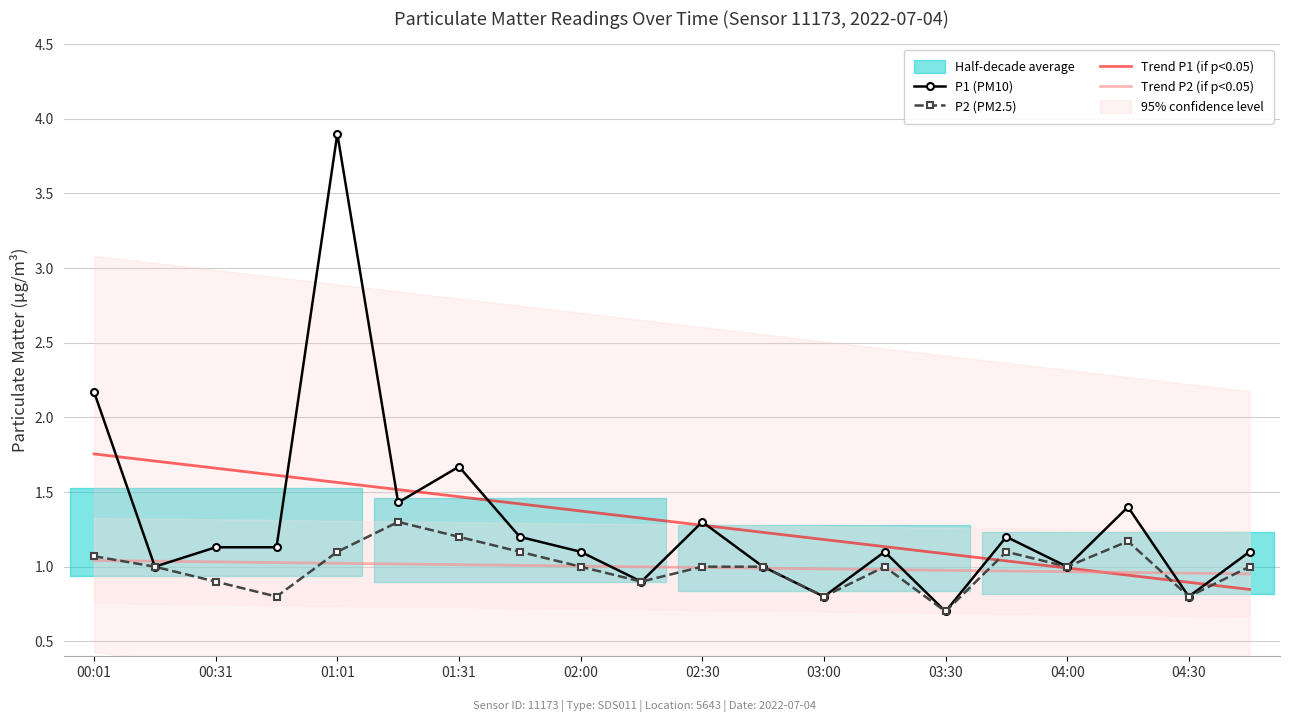

The value of P2 (PM2.5) at 02:30 is 1.8. True or false?

False